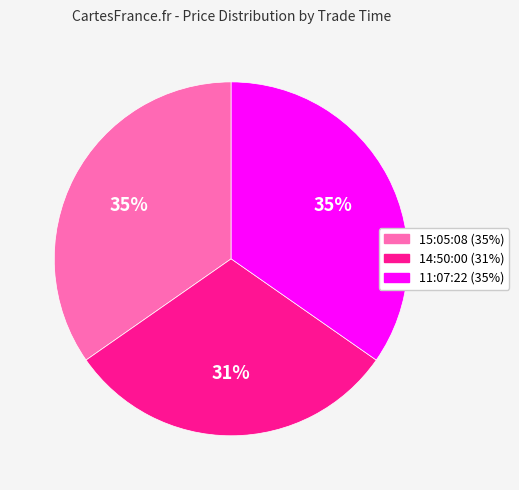

To the nearest percent, what portion does 11:07:22 represent?

35%